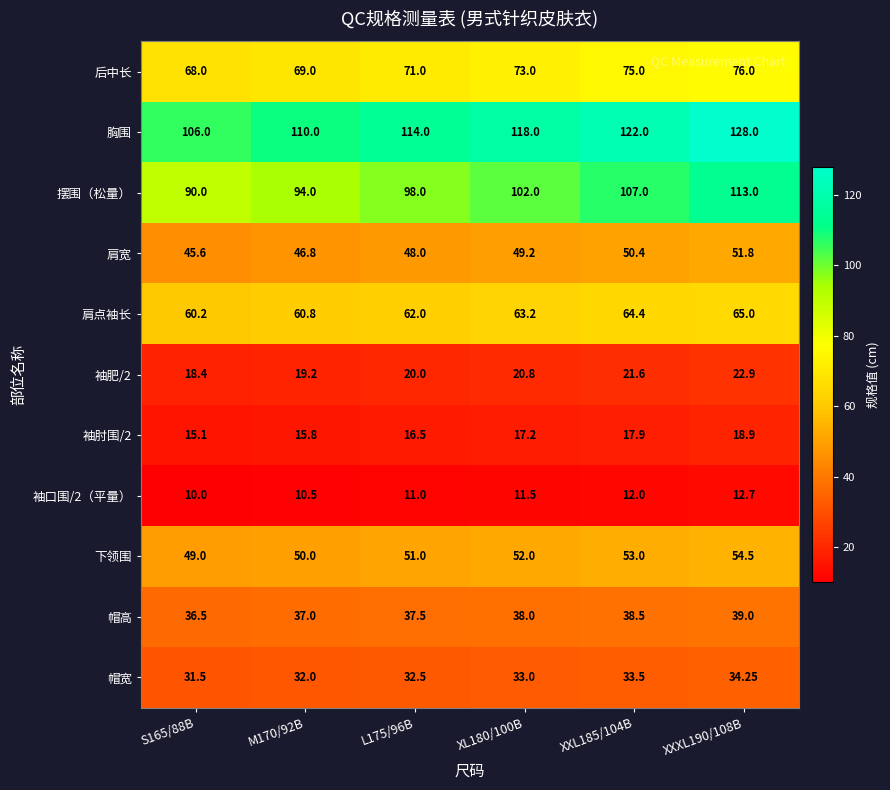

Which series has the largest total across all categories?

胸围